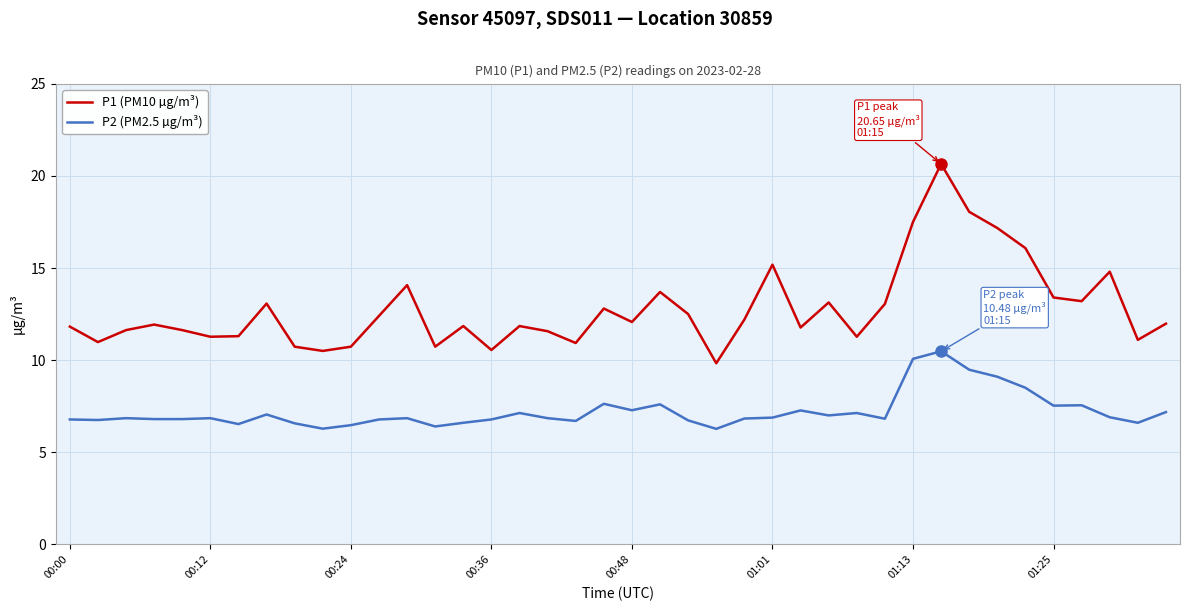

What is the minimum value shown in the chart?

6.3